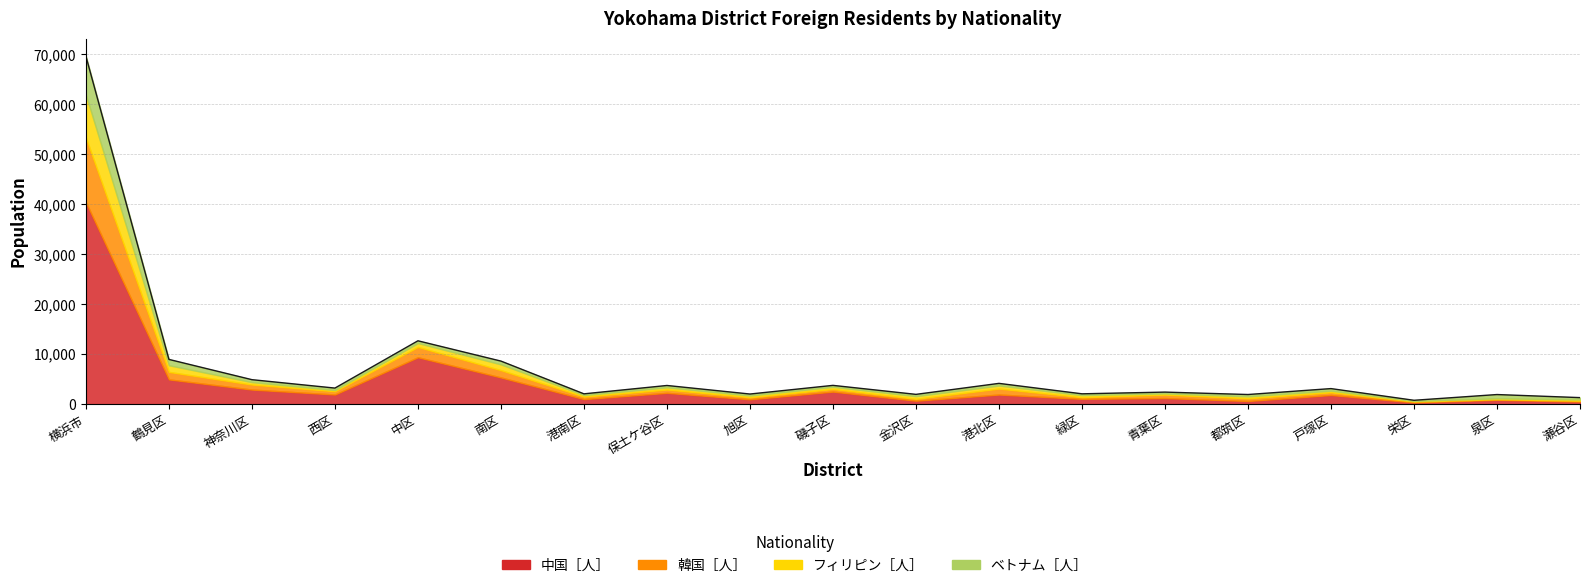

What is the maximum value shown in the chart?

40420